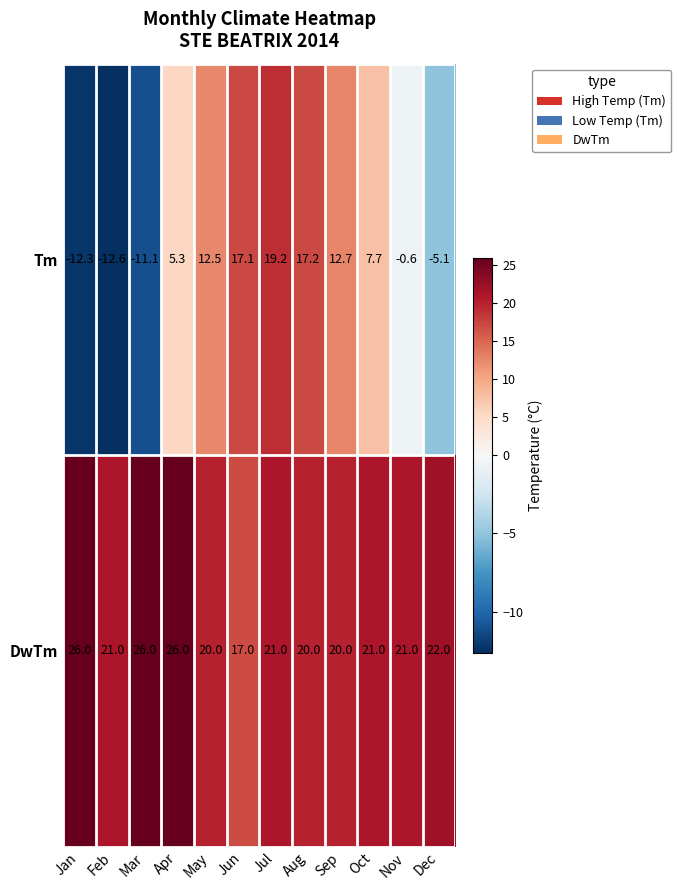

What is the difference between the maximum and minimum values in the Tm series?

31.8